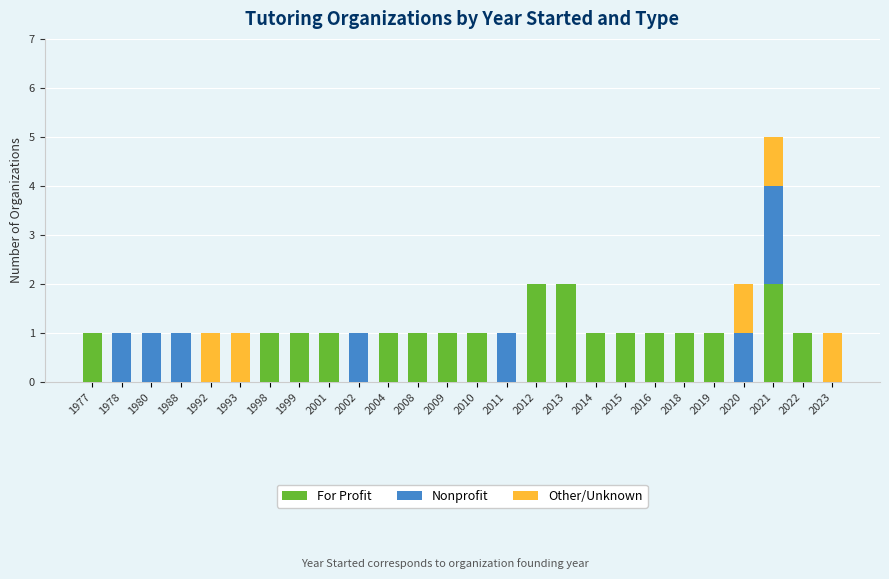

Are the bars horizontal?

No